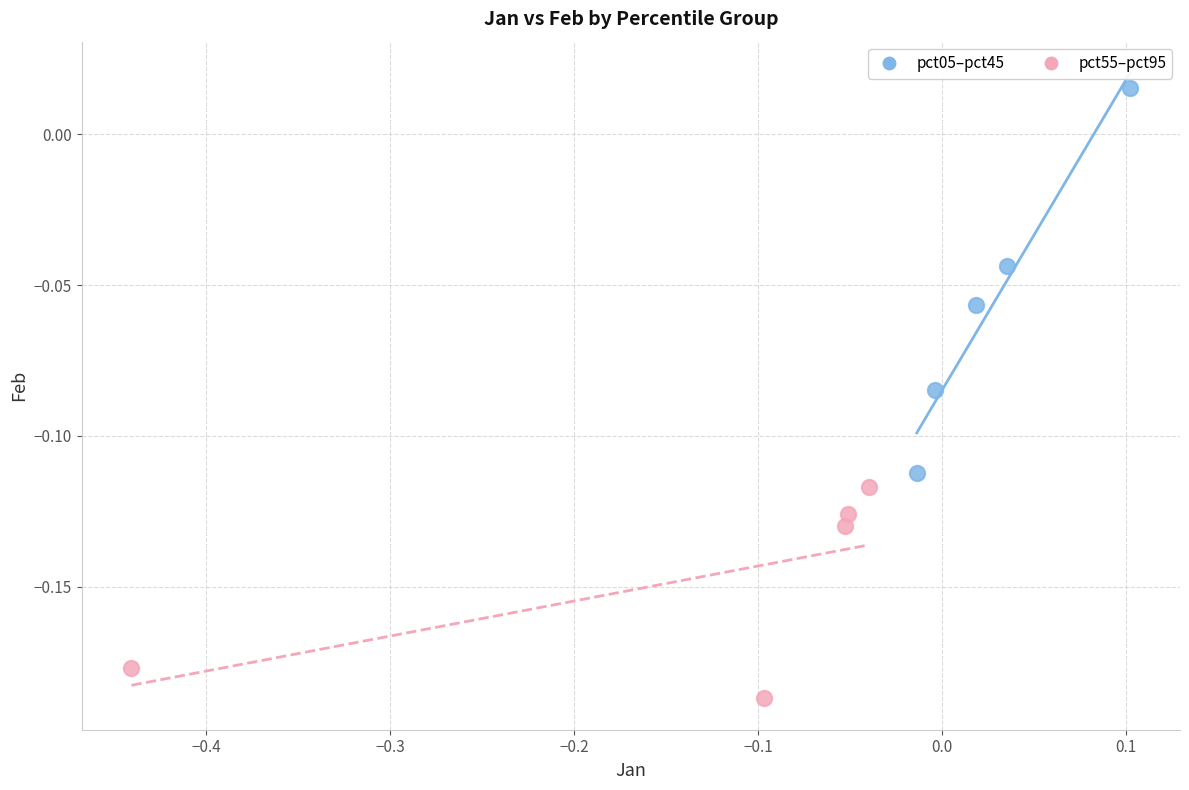

Which series reaches the minimum Y coordinate?

pct55–pct95